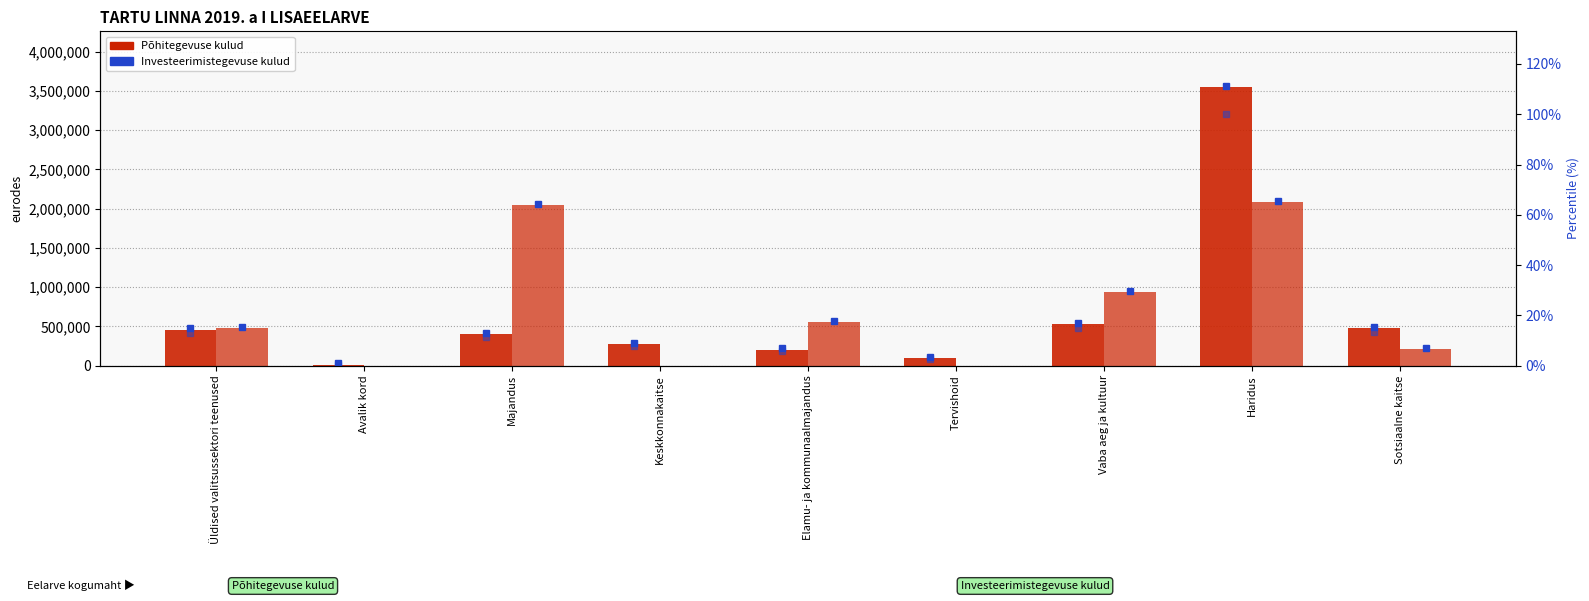

What is the average value of the Investeerimistegevuse kulud series?

700603